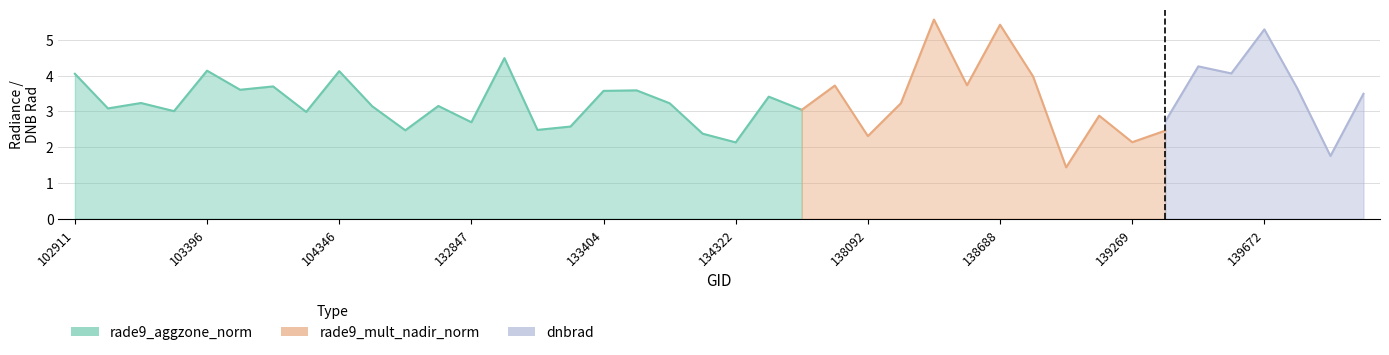

Rank the series at 134124 from lowest to highest value.

rade9_aggzone_norm, rade9_mult_nadir_norm, dnbrad